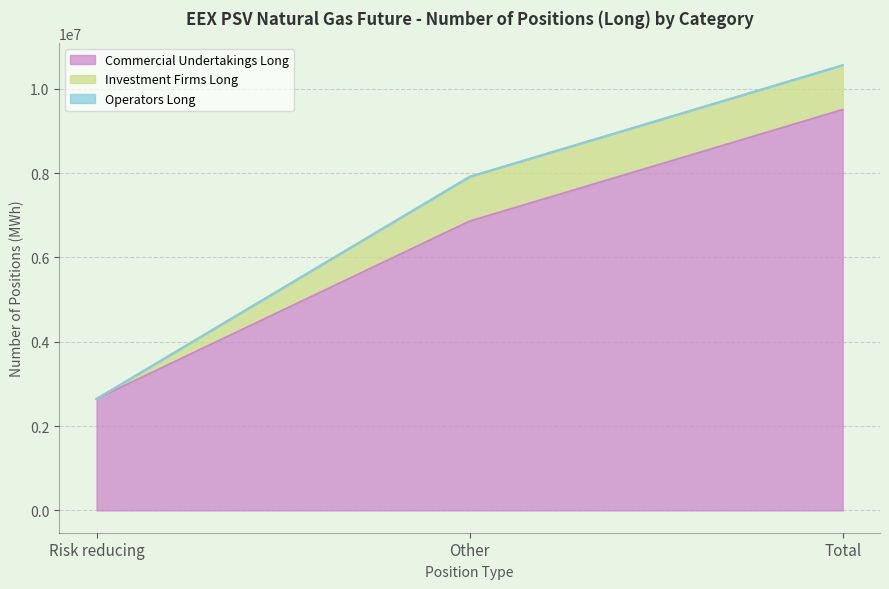

What is the sum of the Commercial Undertakings Long values at Total and Other?

16362960